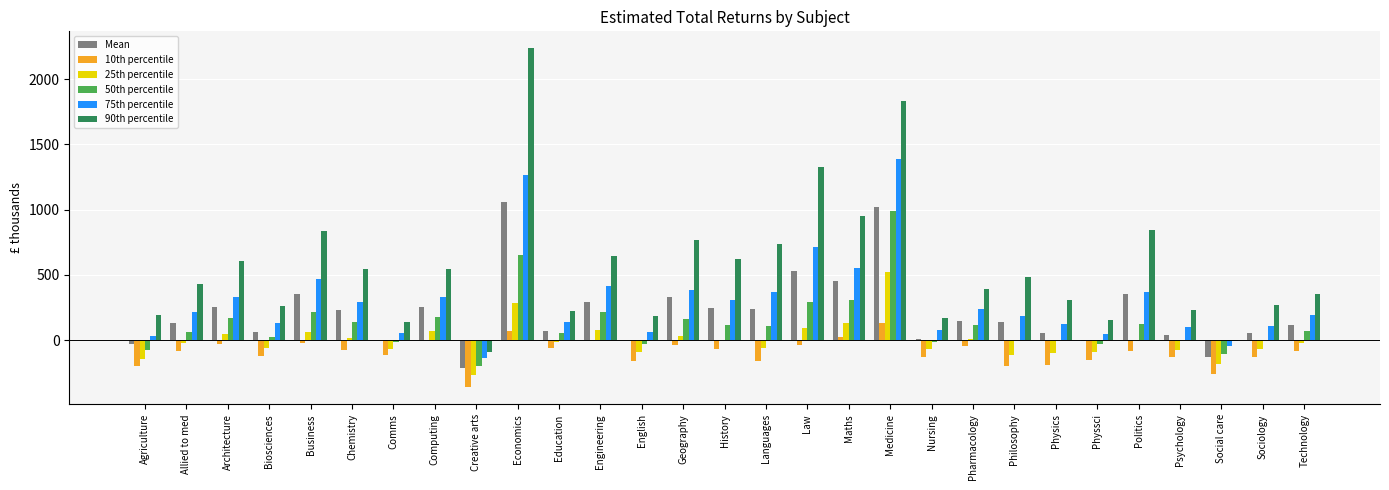

How many data points in 50th percentile are above 72?

15